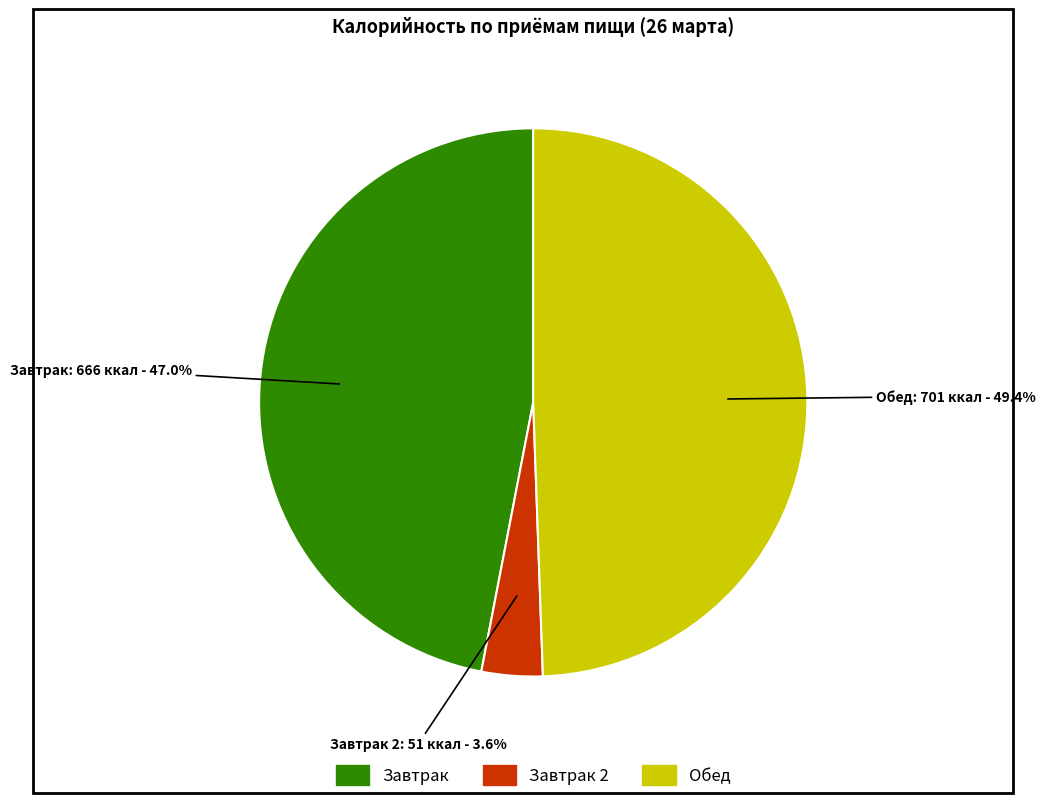

How many slices are in this pie chart?

3